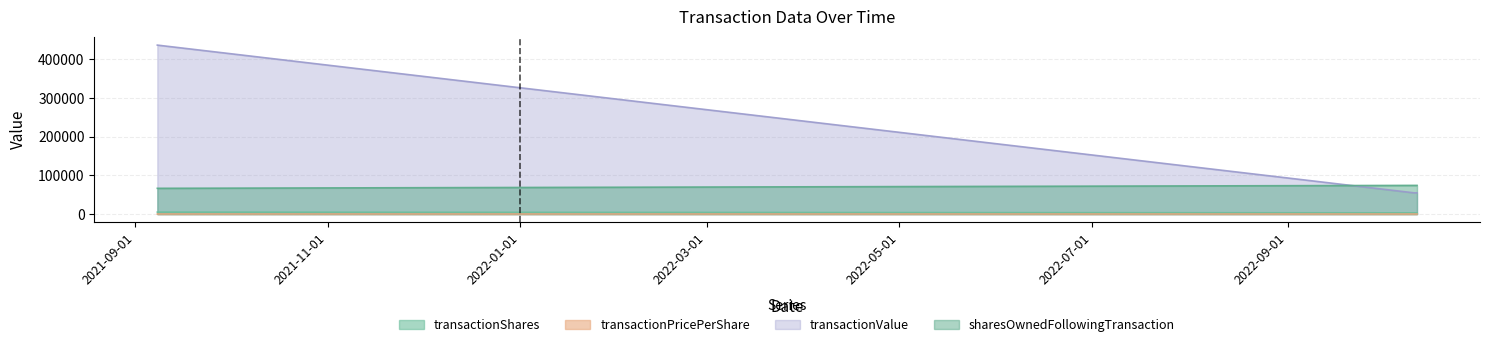

Which series has the largest total across all categories?

transactionValue